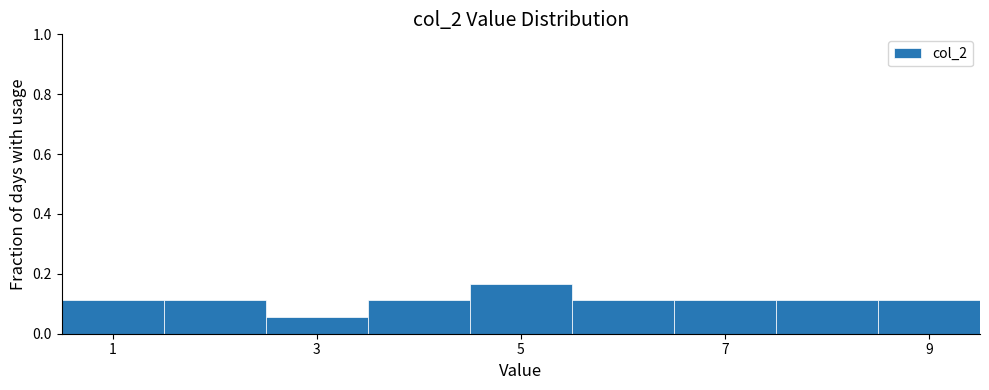

Reading left to right, list every bar in this chart as the range it spans on the x-axis followed by its height. Neither the bar edges nor the heights are printed on the chart, so give them approximately, as read against the axes.

0.5 to 1.5: 0.12
1.5 to 2.5: 0.12
2.5 to 3.5: 0.06
3.5 to 4.5: 0.12
4.5 to 5.5: 0.16
5.5 to 6.5: 0.12
6.5 to 7.5: 0.12
7.5 to 8.5: 0.12
8.5 to 9.5: 0.12